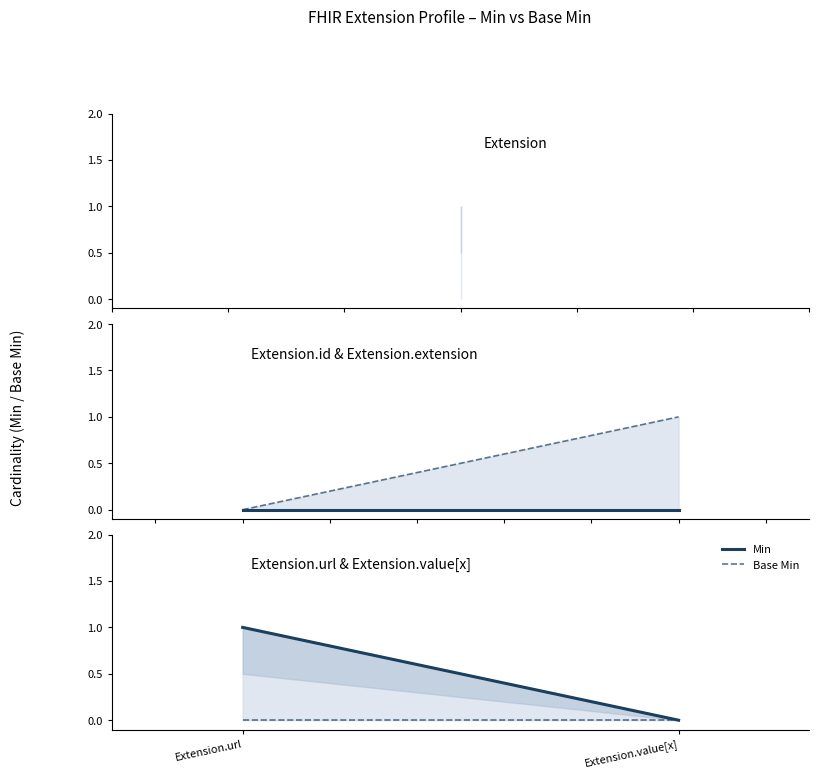

How many values in Min are above zero?

1